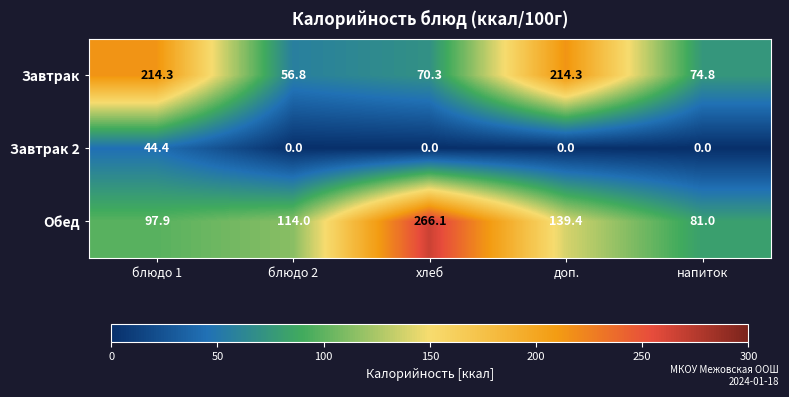

What is the average value of the Завтрак series?

126.1